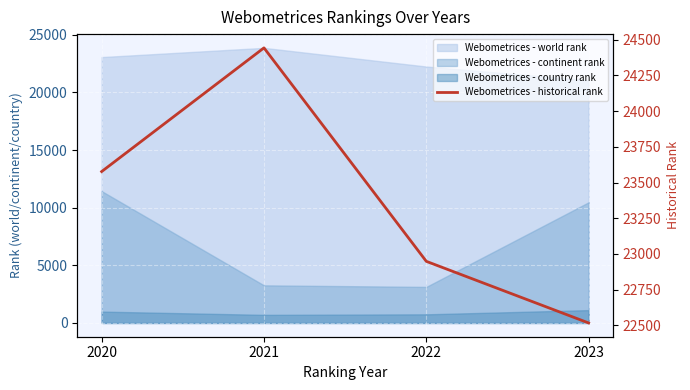

What is the change in value from 2021 to 2022?

-1494.5